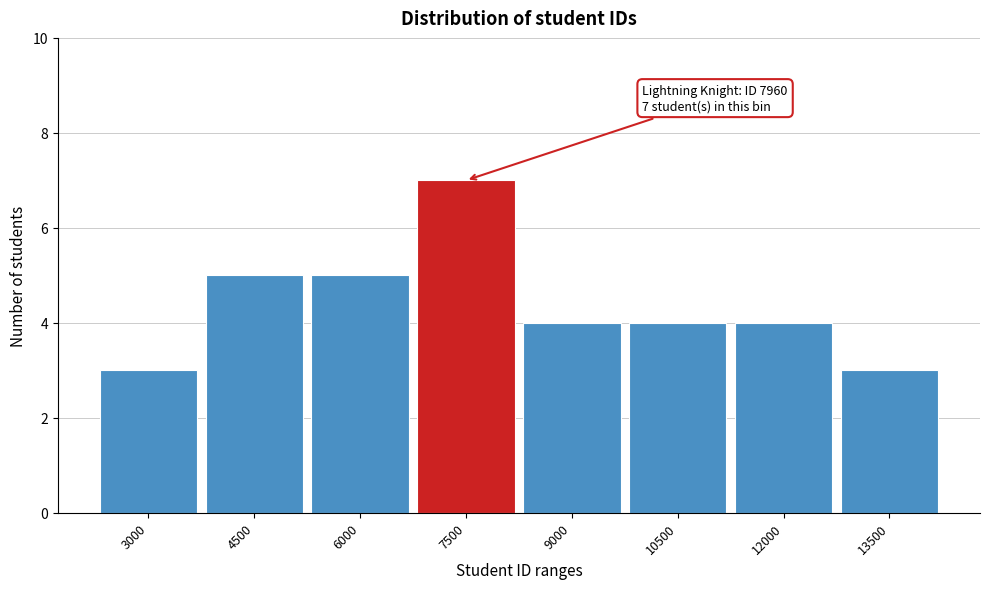

Reading left to right, what are all the values shown in this chart?

3000=3	4500=5	6000=5	7500=7	9000=4	10500=4	12000=4	13500=3